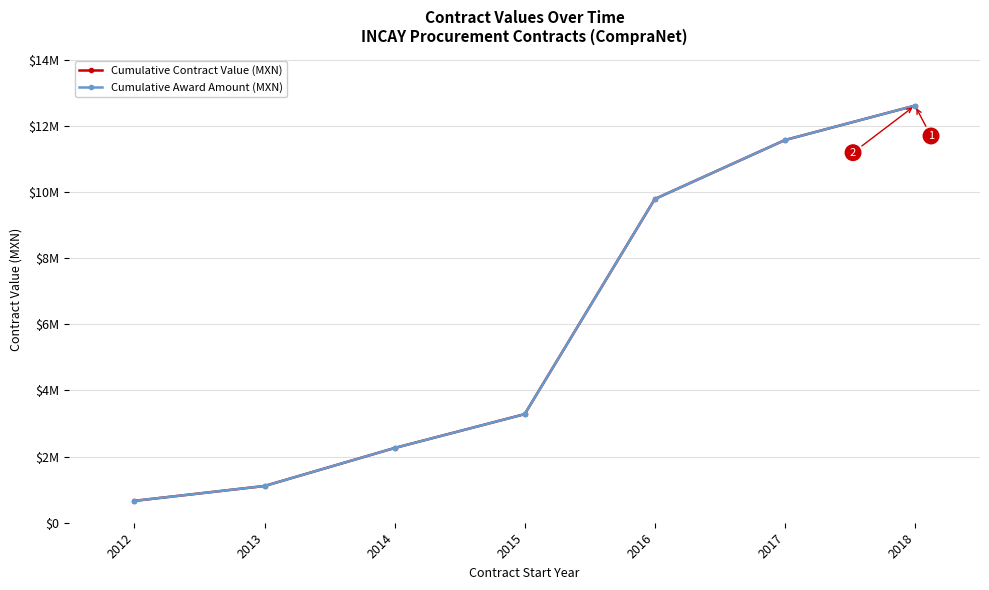

Which series has the largest total across all categories?

Cumulative Contract Value (MXN)